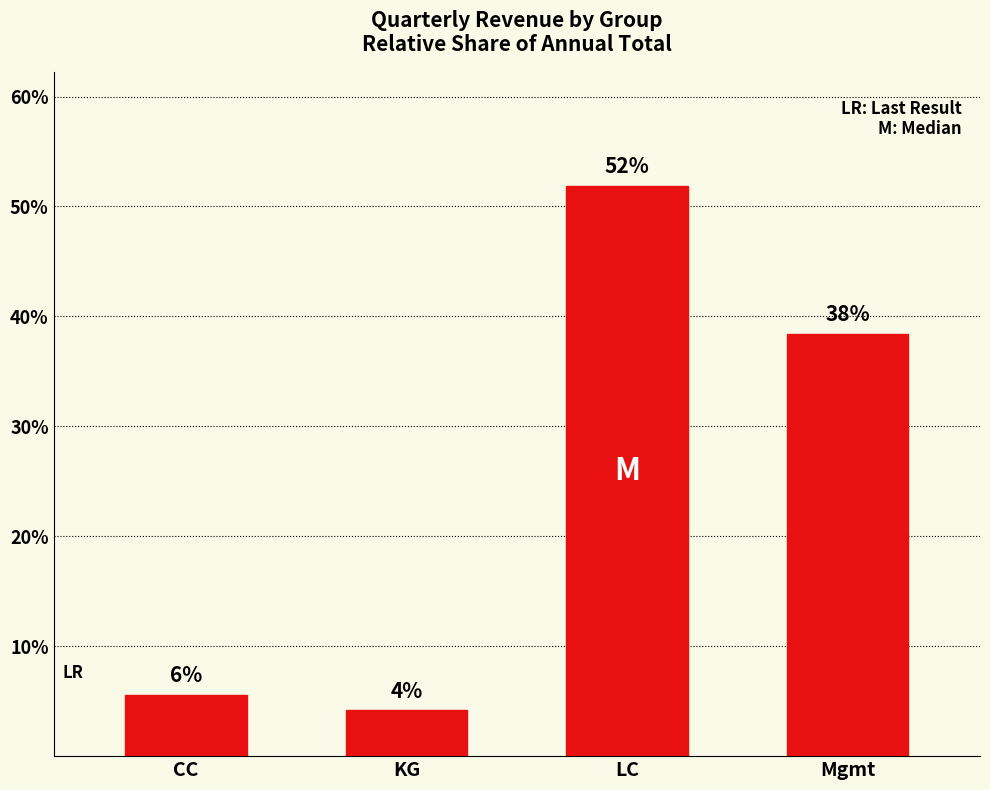

At which category does the chart reach its peak across all series?

LC